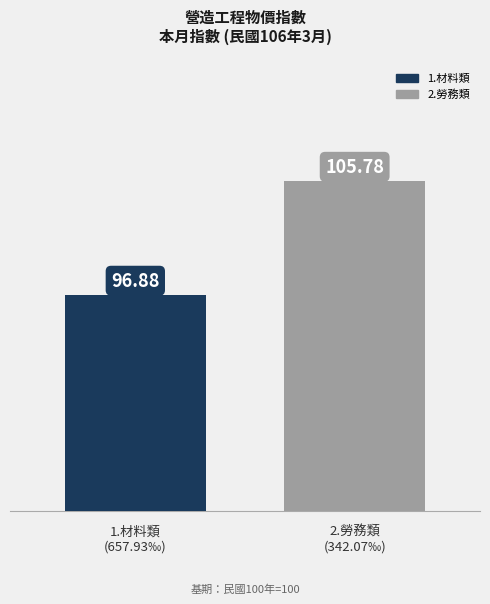

Which category has the highest value across all series?

2.勞務類
(342.07‰)